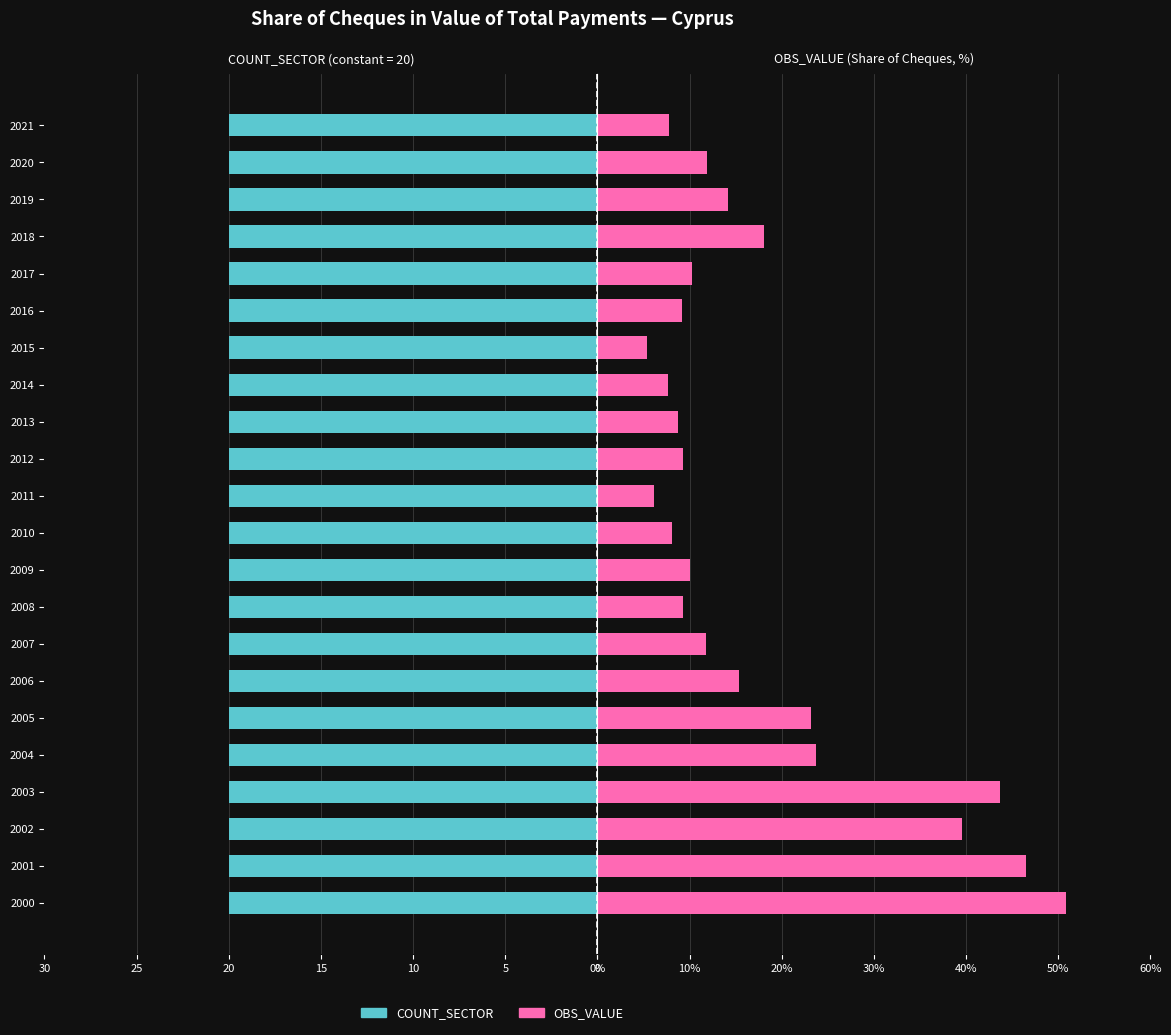

What is the value of the OBS_VALUE bar at the 20th from the left?

14.2